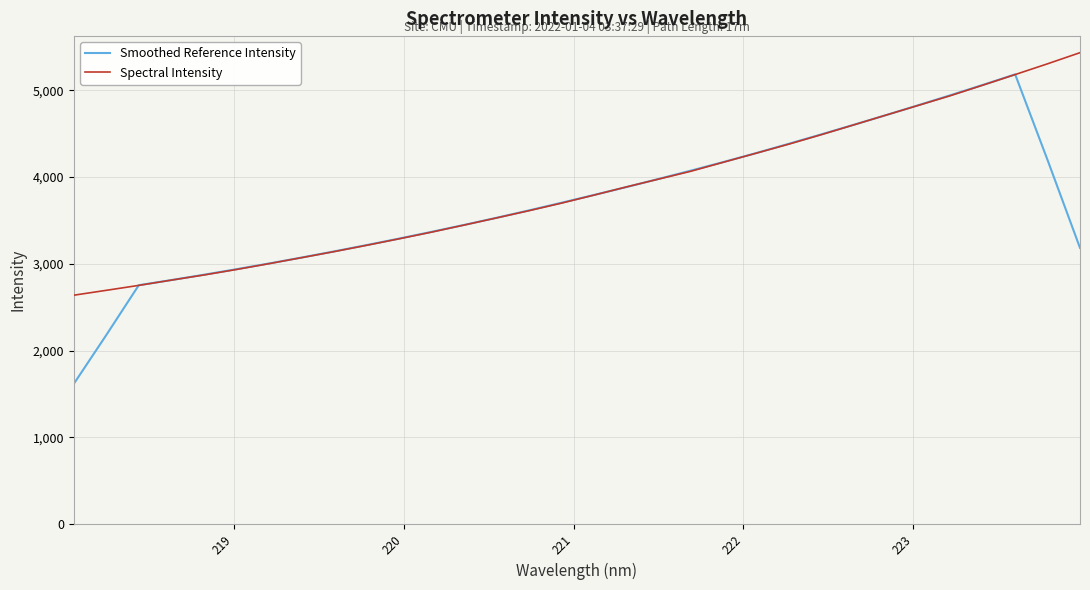

What is the highest value of the Smoothed Reference Intensity series?

5183.4